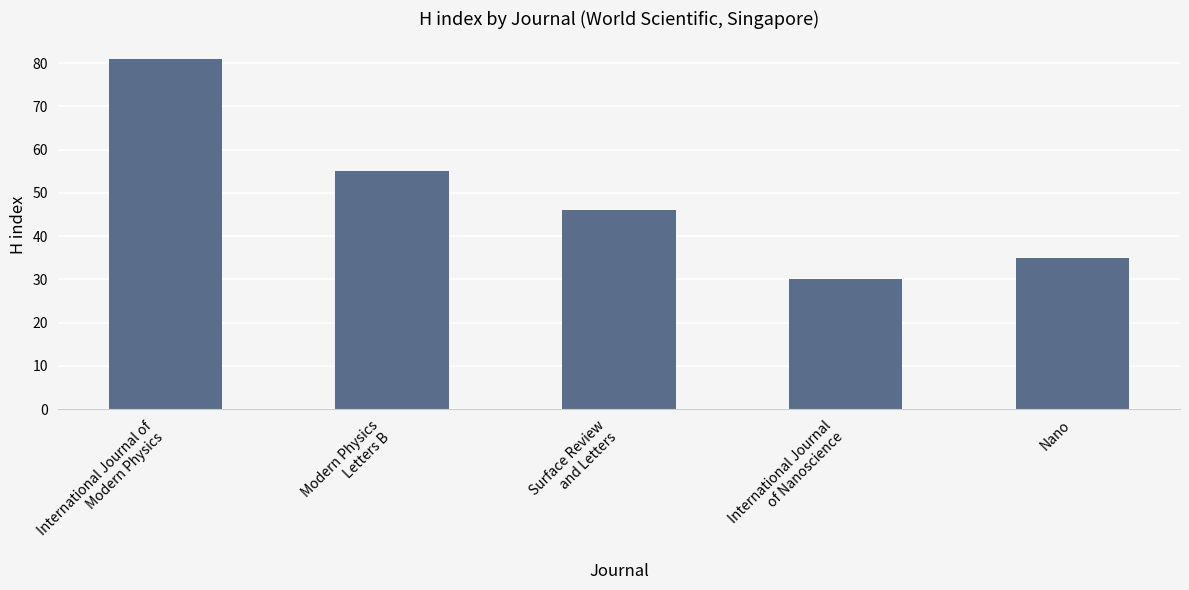

Is it true that the value at International Journal
of Nanoscience is 14?

False